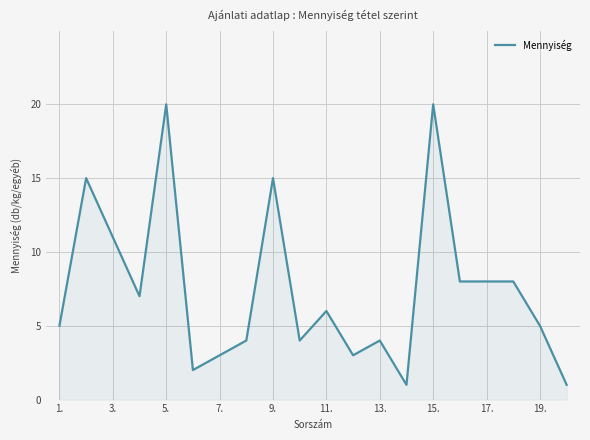

How many lines are shown in the chart?

1